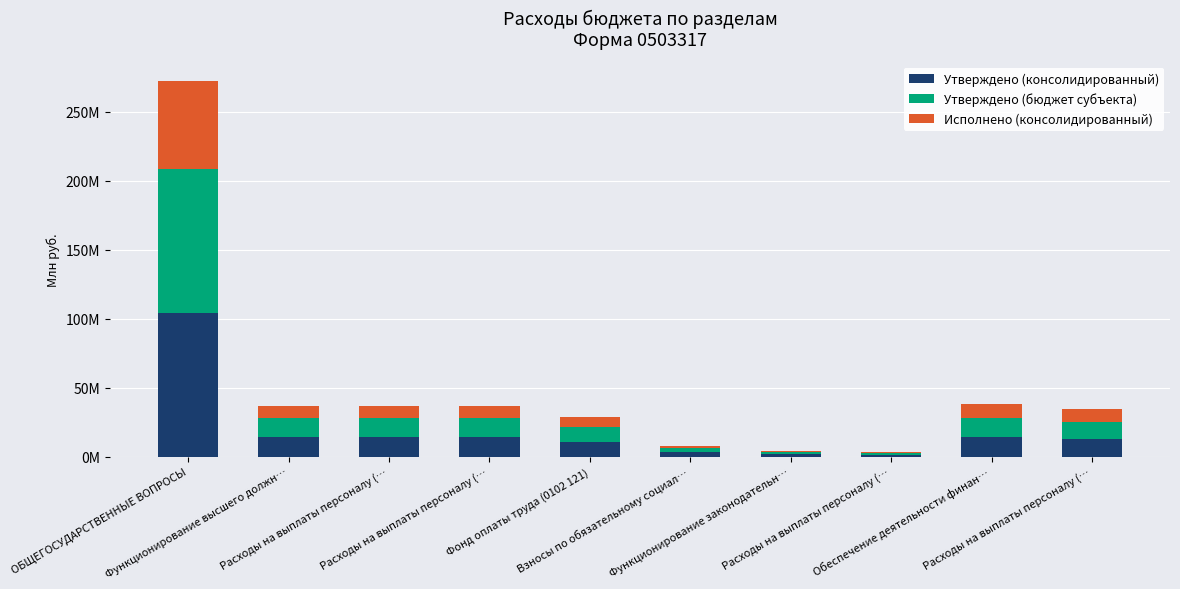

What are all the series names shown in the legend?

Утверждено (консолидированный), Утверждено (бюджет субъекта), Исполнено (консолидированный)